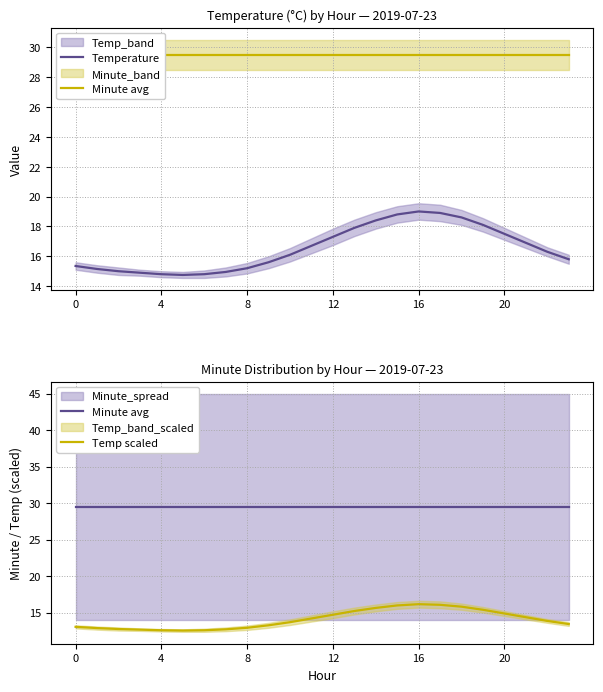

How many data points does each series have?

24